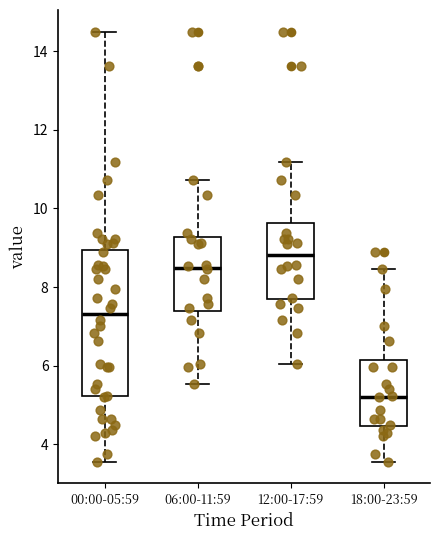

Reading left to right, read every box against the y-axis: the position of its median line, the range the box covers, and the ends of its whiskers. The values are not printed on the chart, so give them approximately, as read against the axis.

00:00-05:59: median 7.4, box 5.2 to 9.0, whiskers 3.6 to 14.6
06:00-11:59: median 8.4, box 7.4 to 9.2, whiskers 5.6 to 10.8
12:00-17:59: median 8.8, box 7.6 to 9.6, whiskers 6.0 to 11.2
18:00-23:59: median 5.2, box 4.4 to 6.2, whiskers 3.6 to 8.4